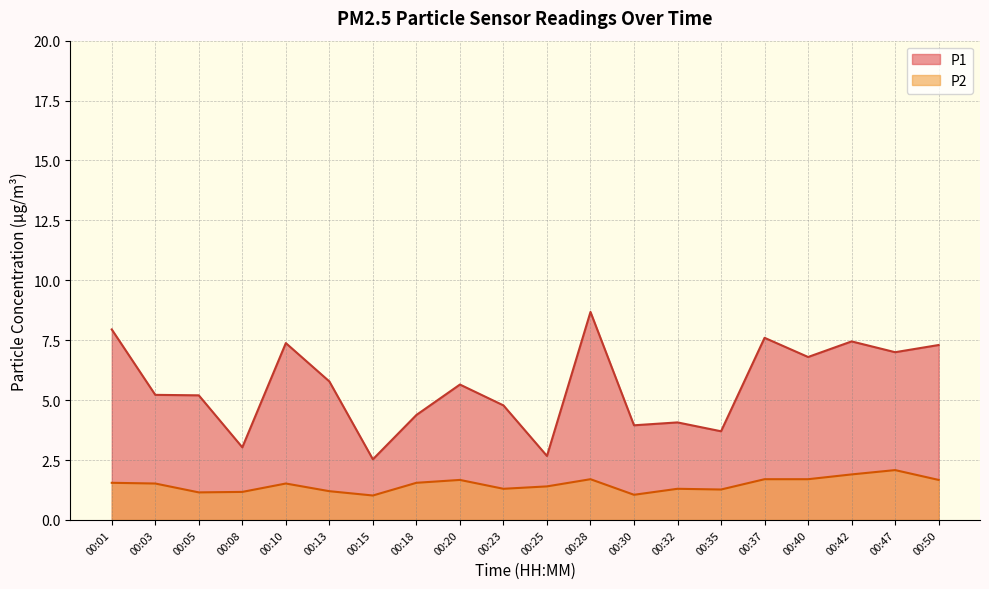

How many data points in P1 are less than 5?

8